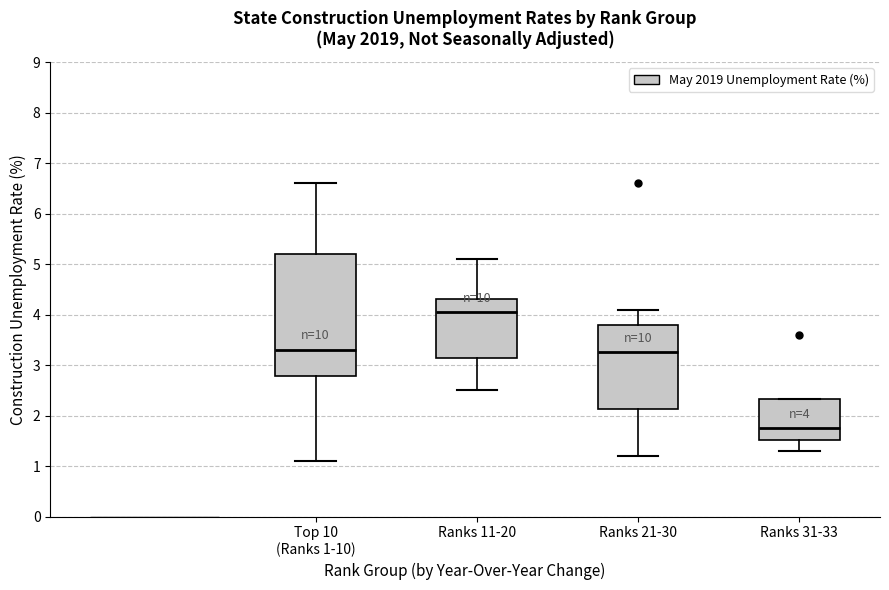

Which box is the tallest, from its lower edge to its upper edge?

Top 10 (Ranks 1-10)